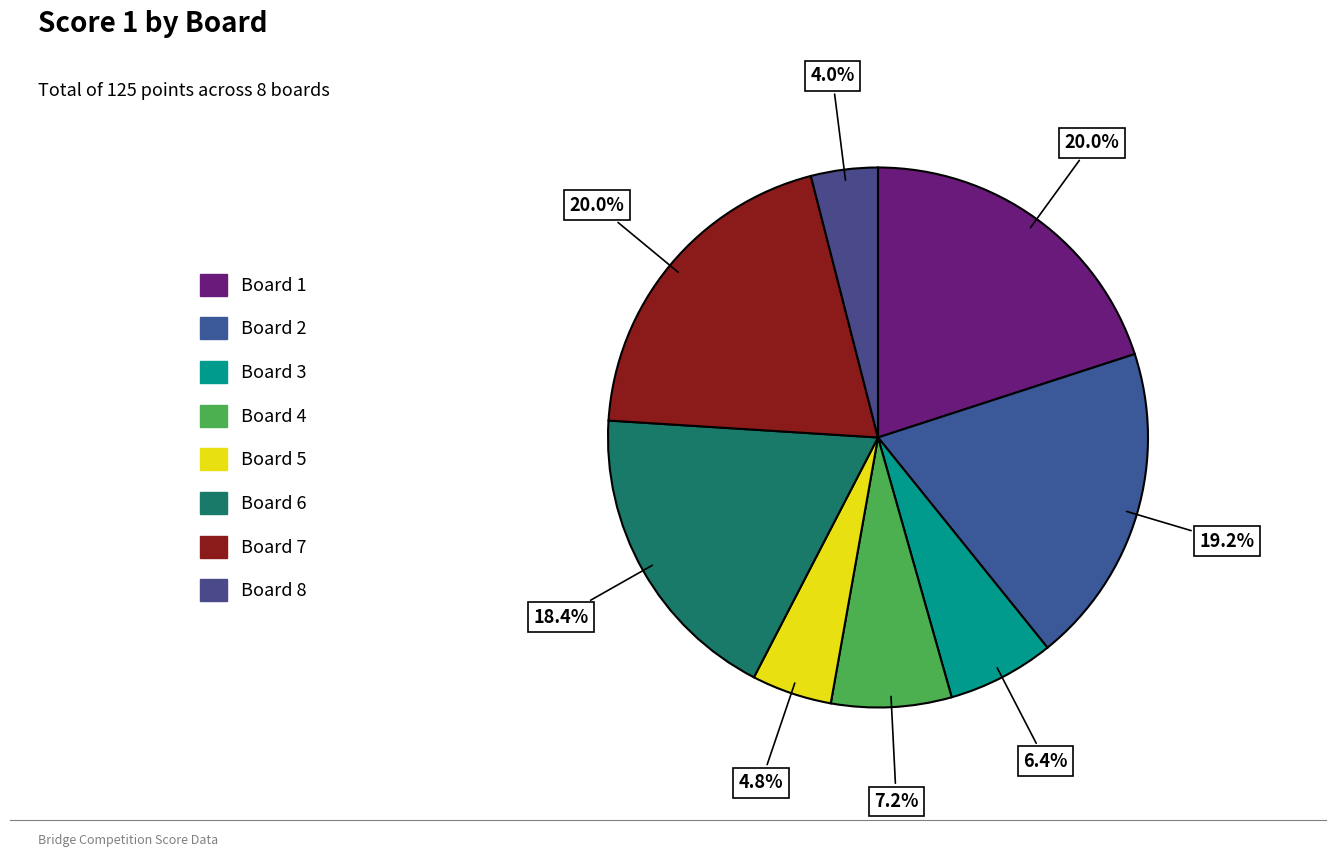

True or false: Board 7 accounts for 27% of the total.

False